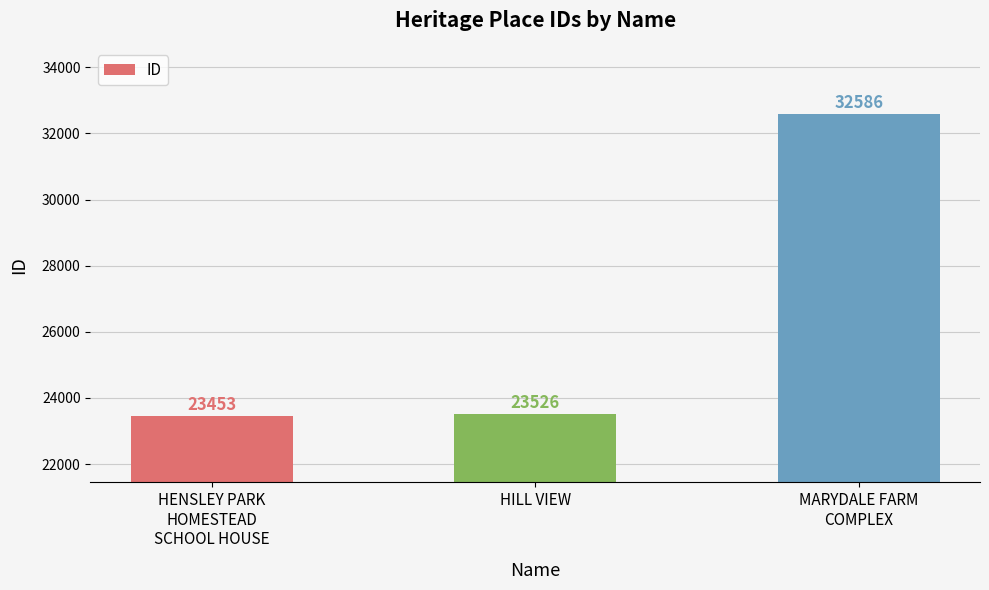

Is it true that the value at MARYDALE FARM
COMPLEX is 45284?

False